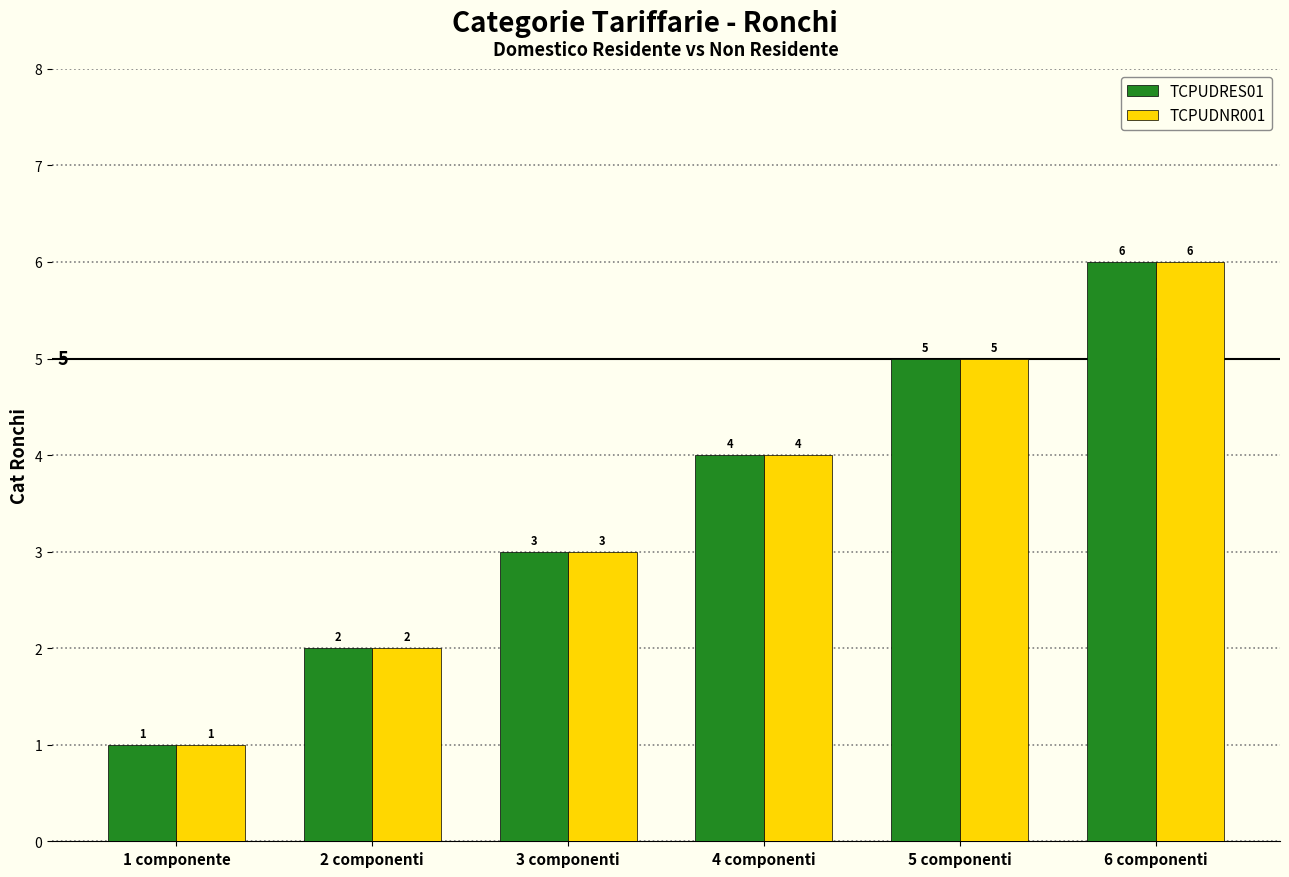

List the labels in order of TCPUDNR001 value, smallest first.

1 componente, 2 componenti, 3 componenti, 4 componenti, 5 componenti, 6 componenti